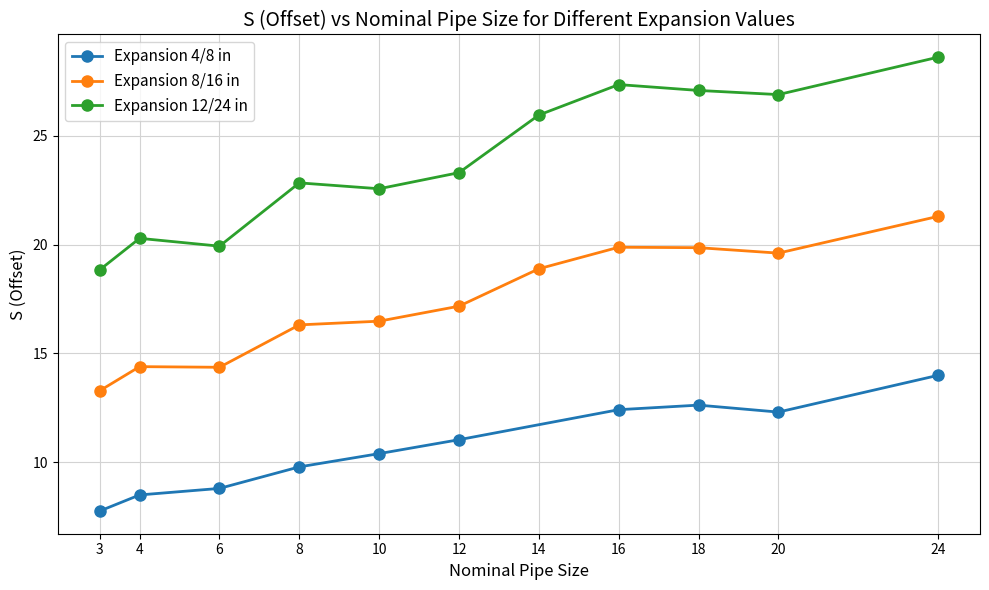

Where is S (Offset) - Expansion 12/24 nearest to the value 23?

8